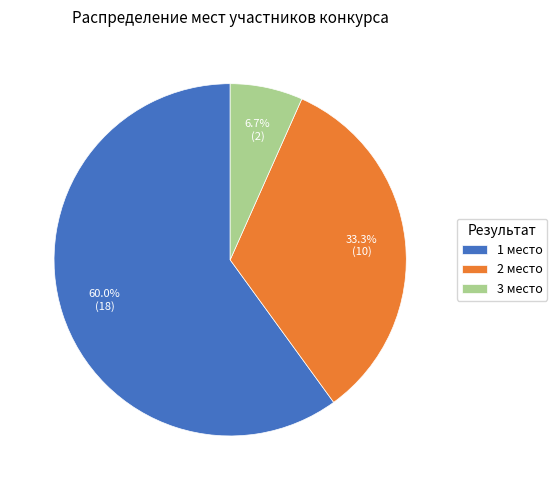

What percentage is the 1 slice, to the nearest percent?

60%